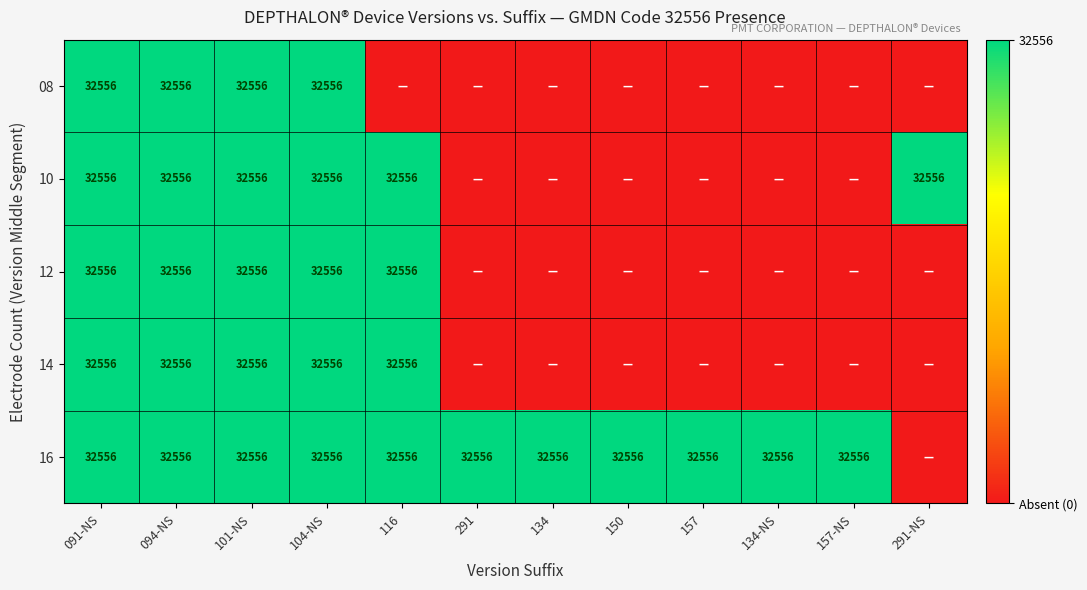

Is it true that 08 equals 32556 at 101-NS?

True